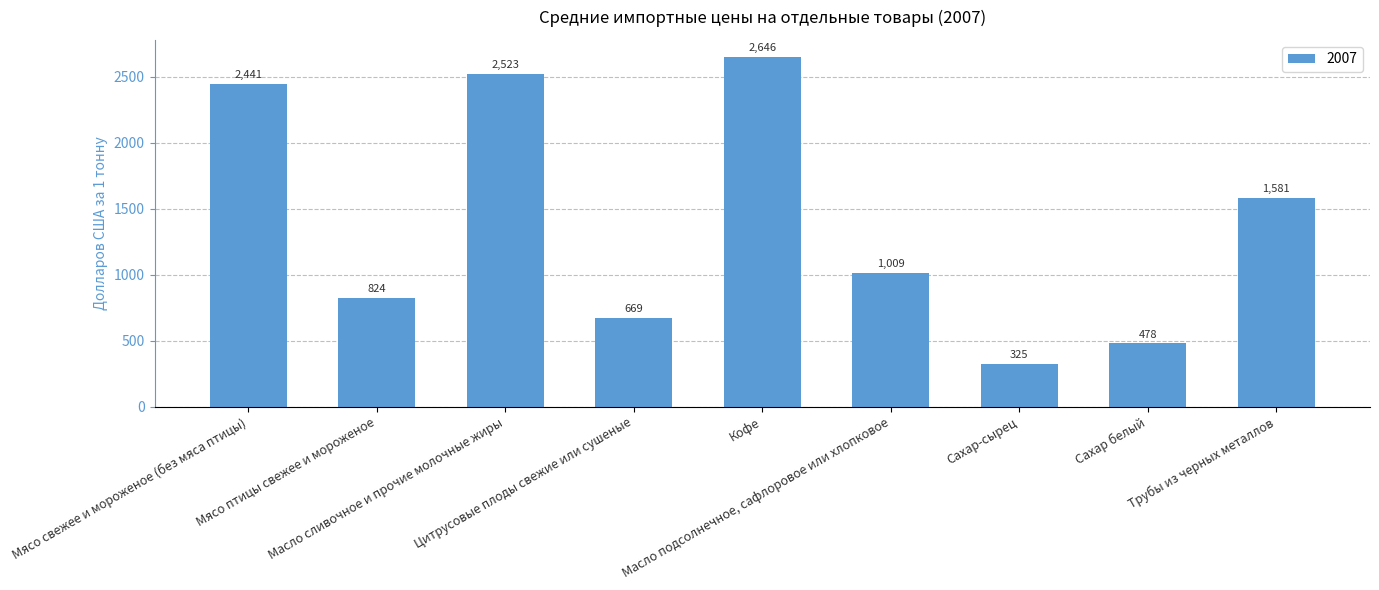

Rank the categories by value from lowest to highest.

Сахар-сырец, Сахар белый, Цитрусовые плоды свежие или сушеные, Мясо птицы свежее и мороженое, Масло подсолнечное, сафлоровое или хлопковое, Трубы из черных металлов, Мясо свежее и мороженое (без мяса птицы), Масло сливочное и прочие молочные жиры, Кофе